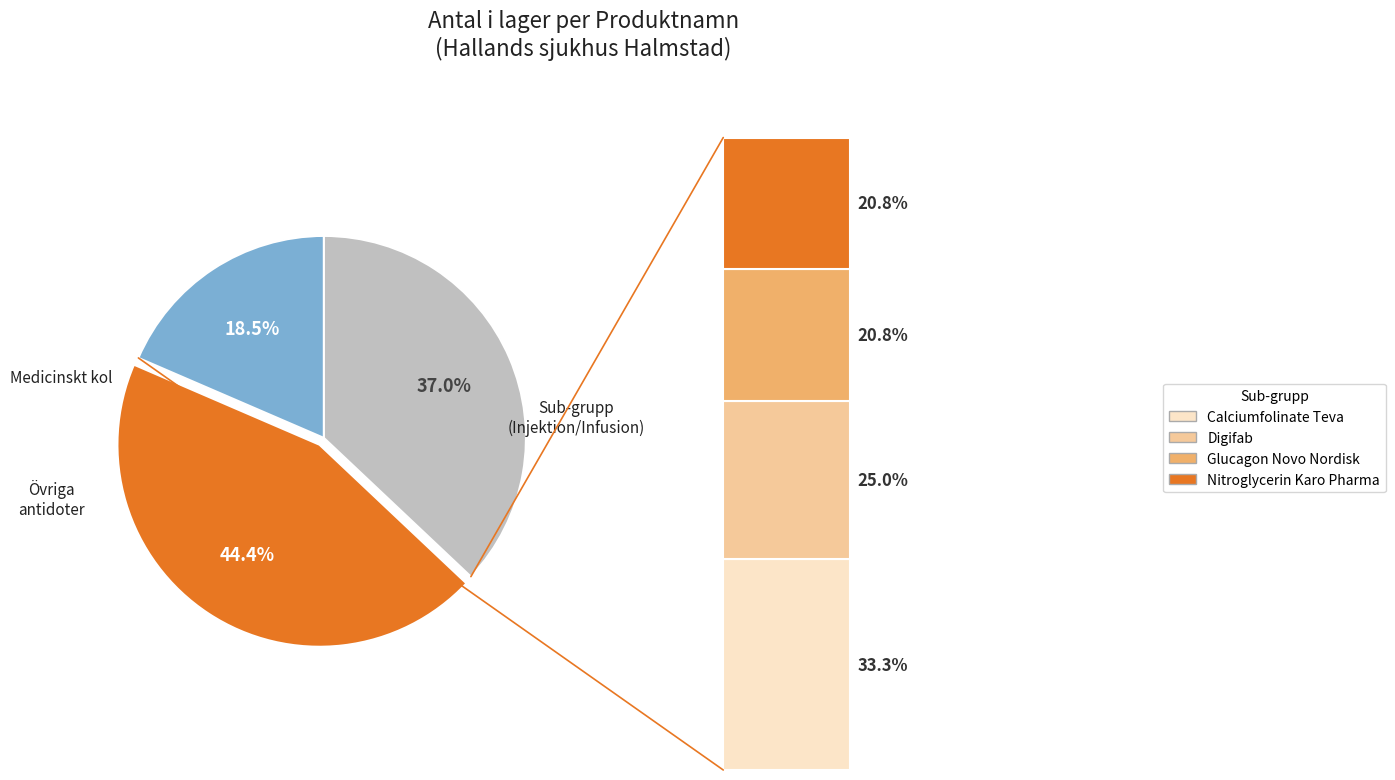

Does any single category account for the majority?

No